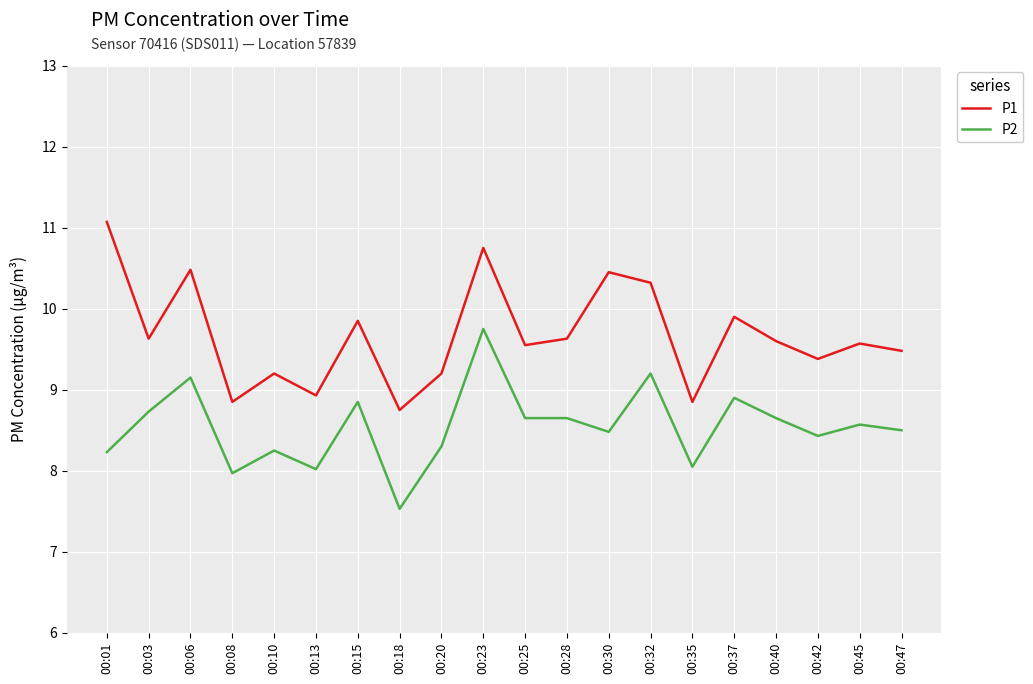

What is the sum of the P2 values at 00:28 and 00:32?

17.9